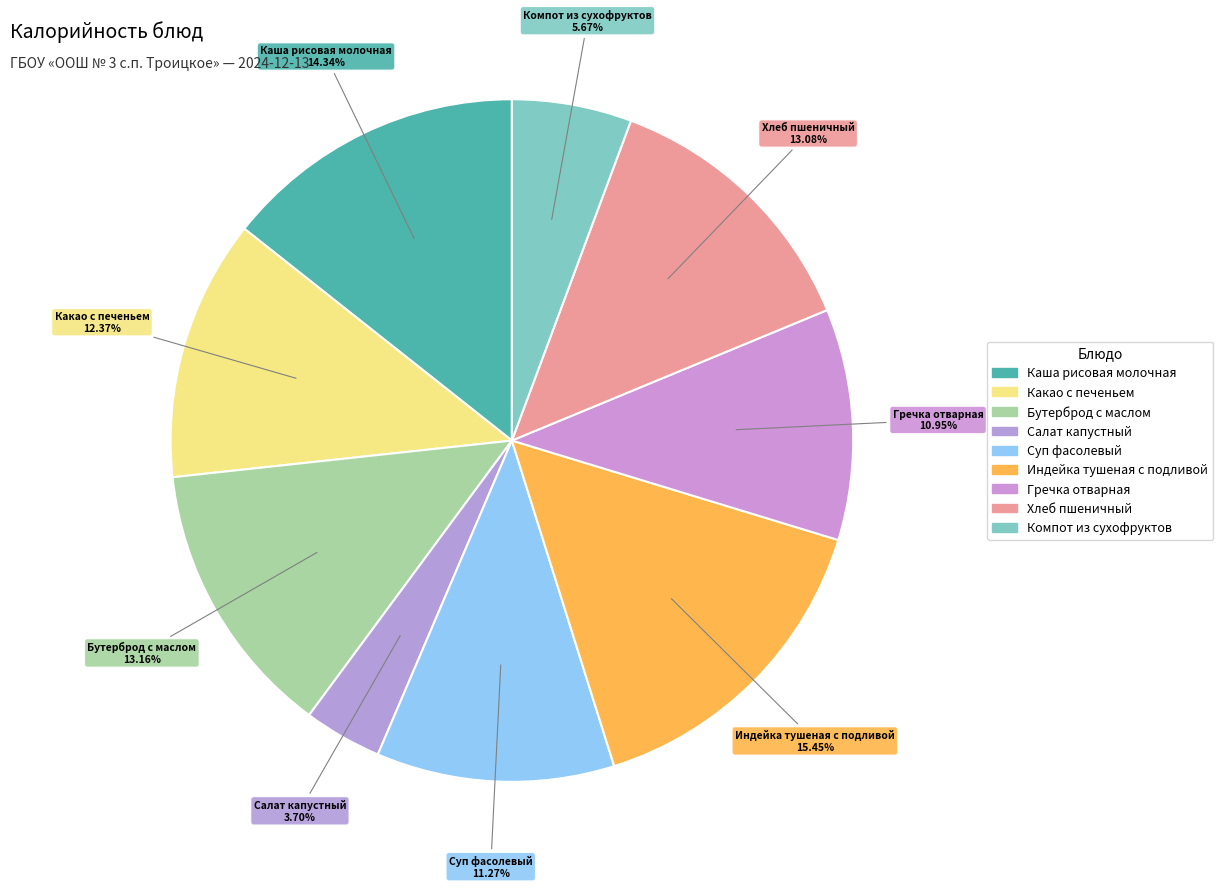

What is the total percentage of Какао с печеньем and Каша рисовая молочная?

26.7%